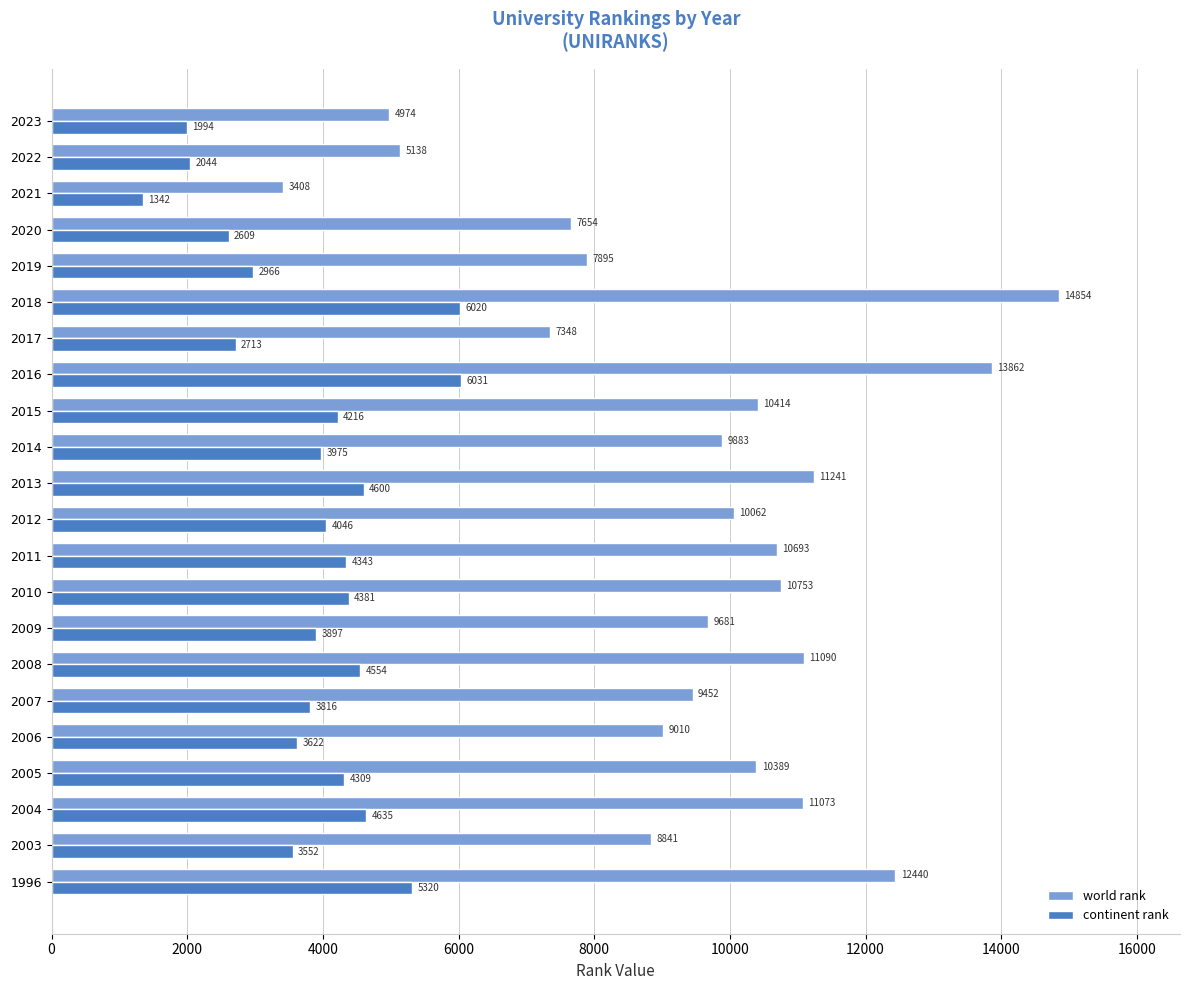

What value does the world rank series have at 2018?

14854